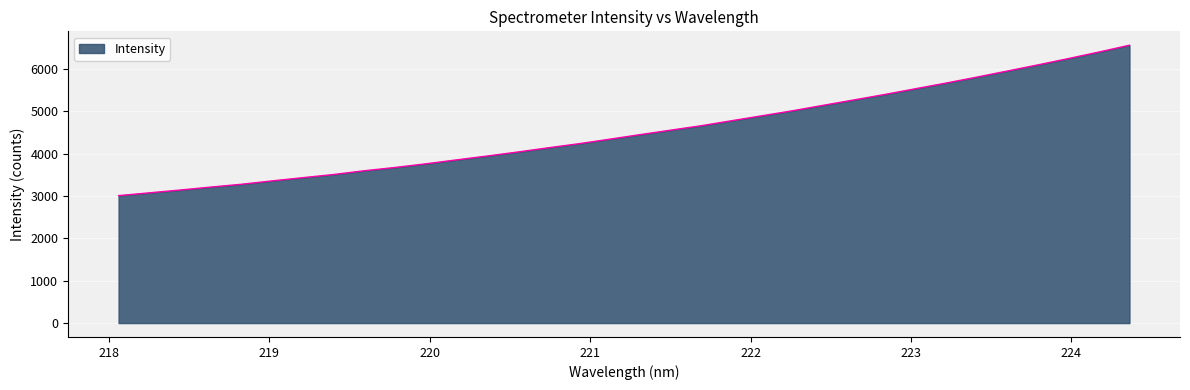

What is the difference between the second highest and minimum values?

3393.1